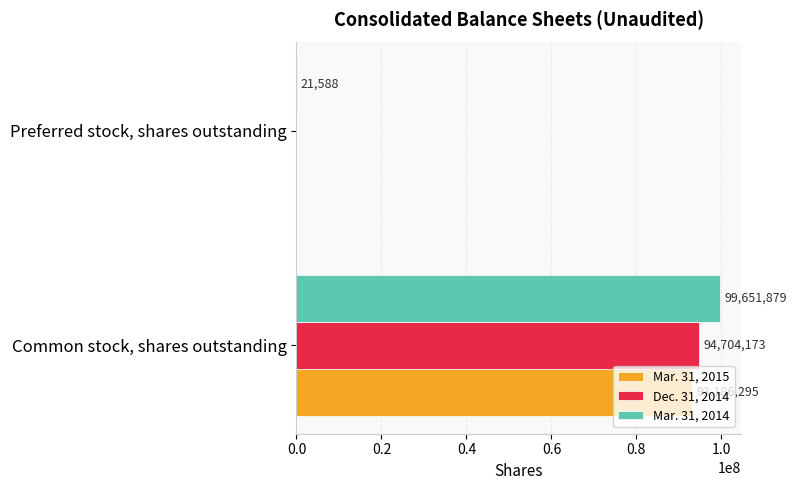

Between Common stock, shares outstanding and Preferred stock, shares outstanding, which series saw the biggest shift?

Mar. 31, 2014